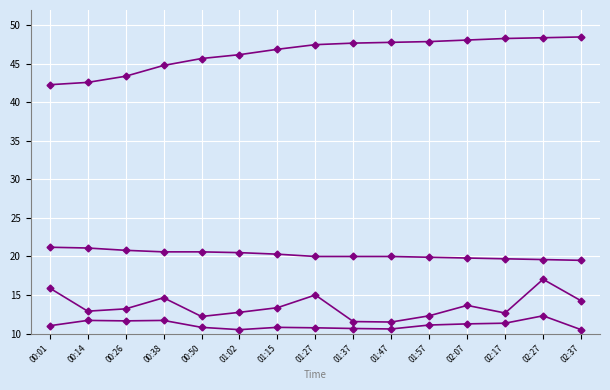

Between 01:57 and 01:15, which is larger?

01:57